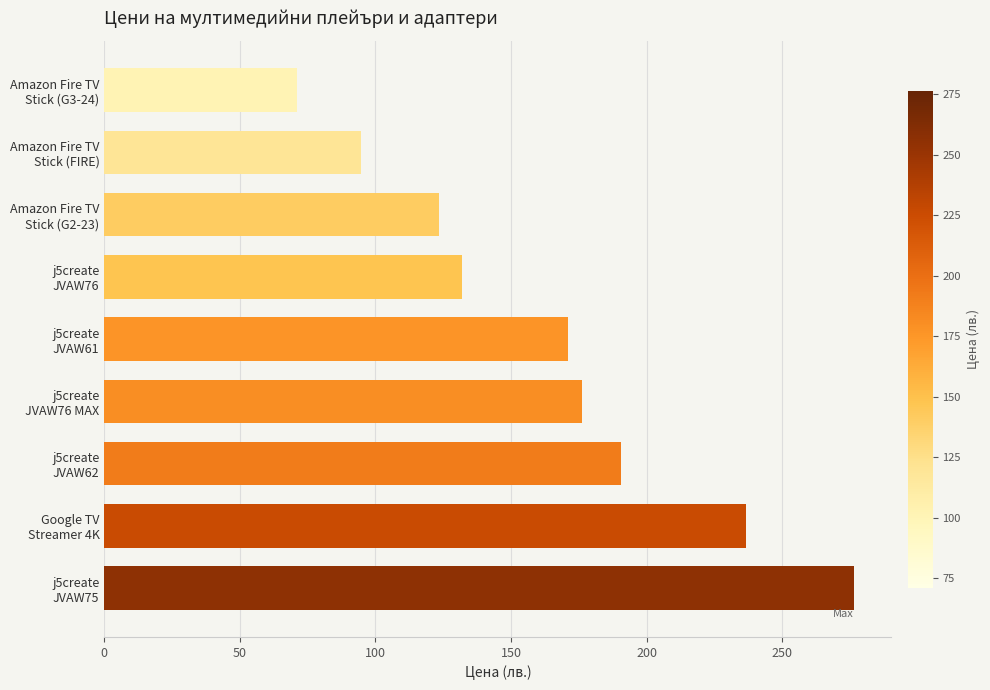

Are the bars horizontal?

Yes